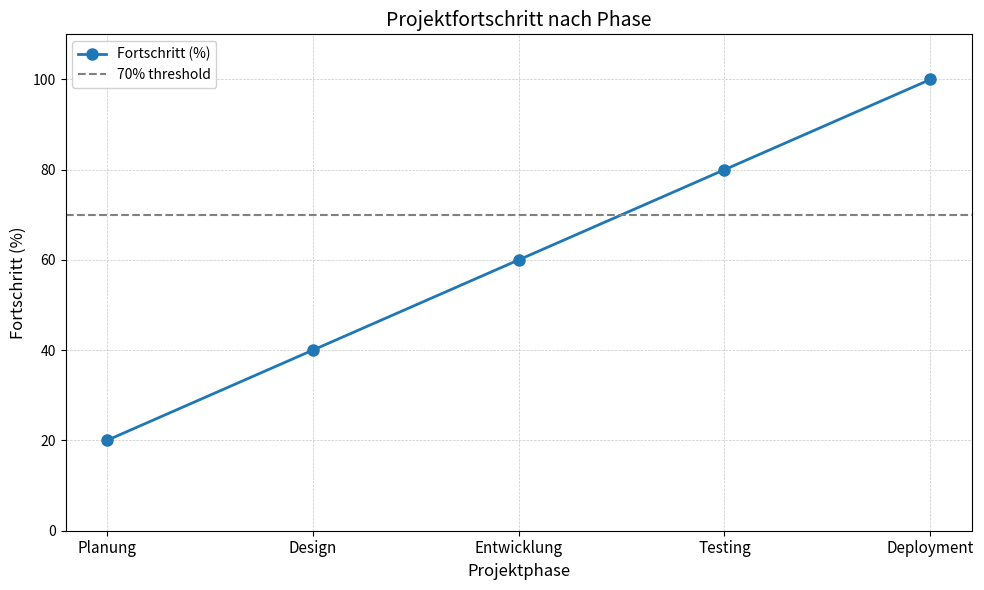

What is the ratio of the value at Deployment to the value at Planung?

5.0